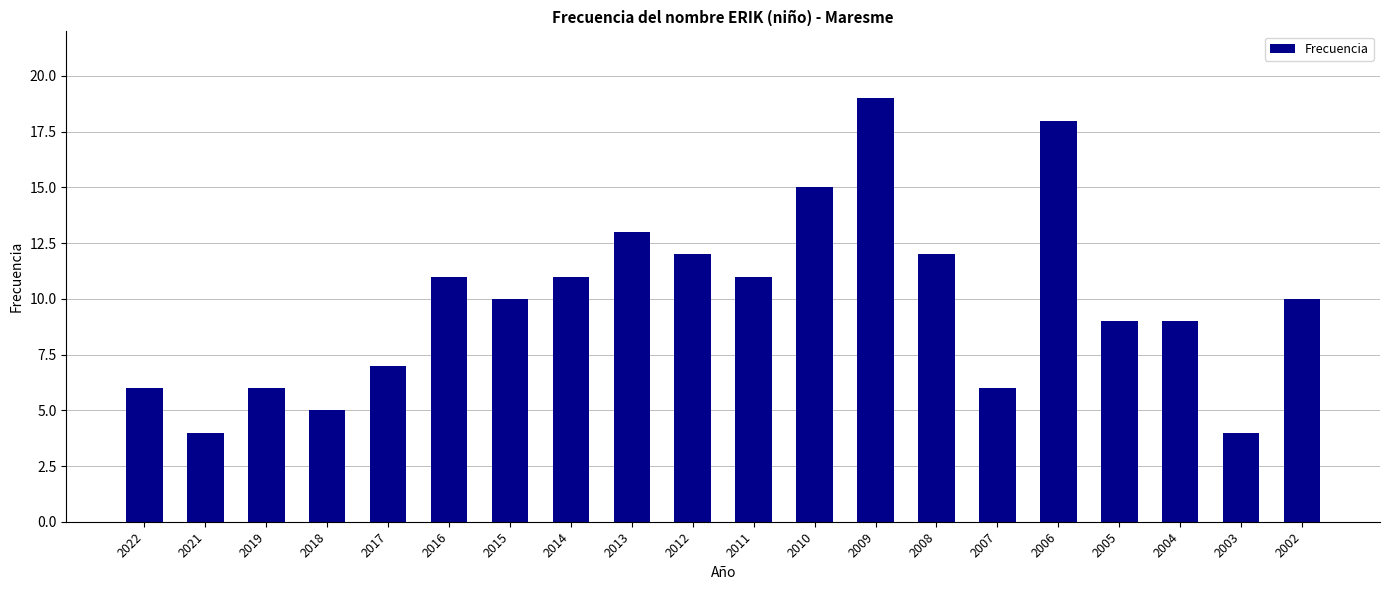

What is the value of the 17th bar from the left?

9